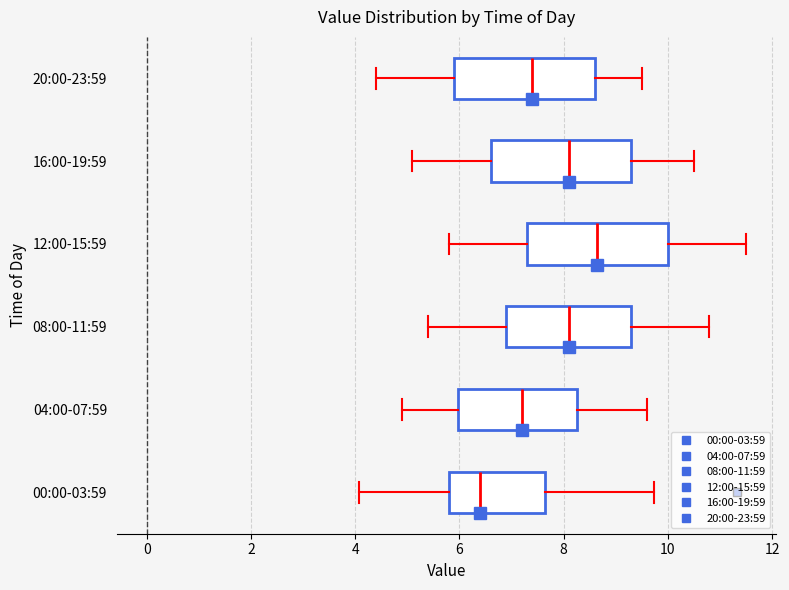

Reading bottom to top, transcribe this box plot: for each box, give where its median line is, the range the box spans, and where its two whiskers end, as read against the x-axis. The values are not printed on the chart, so give them approximately, as read against the axis.

00:00-03:59: median 6.4, box 5.8 to 7.6, whiskers 4.0 to 9.8
04:00-07:59: median 7.2, box 6.0 to 8.2, whiskers 5.0 to 9.6
08:00-11:59: median 8.2, box 7.0 to 9.4, whiskers 5.4 to 10.8
12:00-15:59: median 8.6, box 7.4 to 10.0, whiskers 5.8 to 11.6
16:00-19:59: median 8.2, box 6.6 to 9.4, whiskers 5.2 to 10.6
20:00-23:59: median 7.4, box 6.0 to 8.6, whiskers 4.4 to 9.6